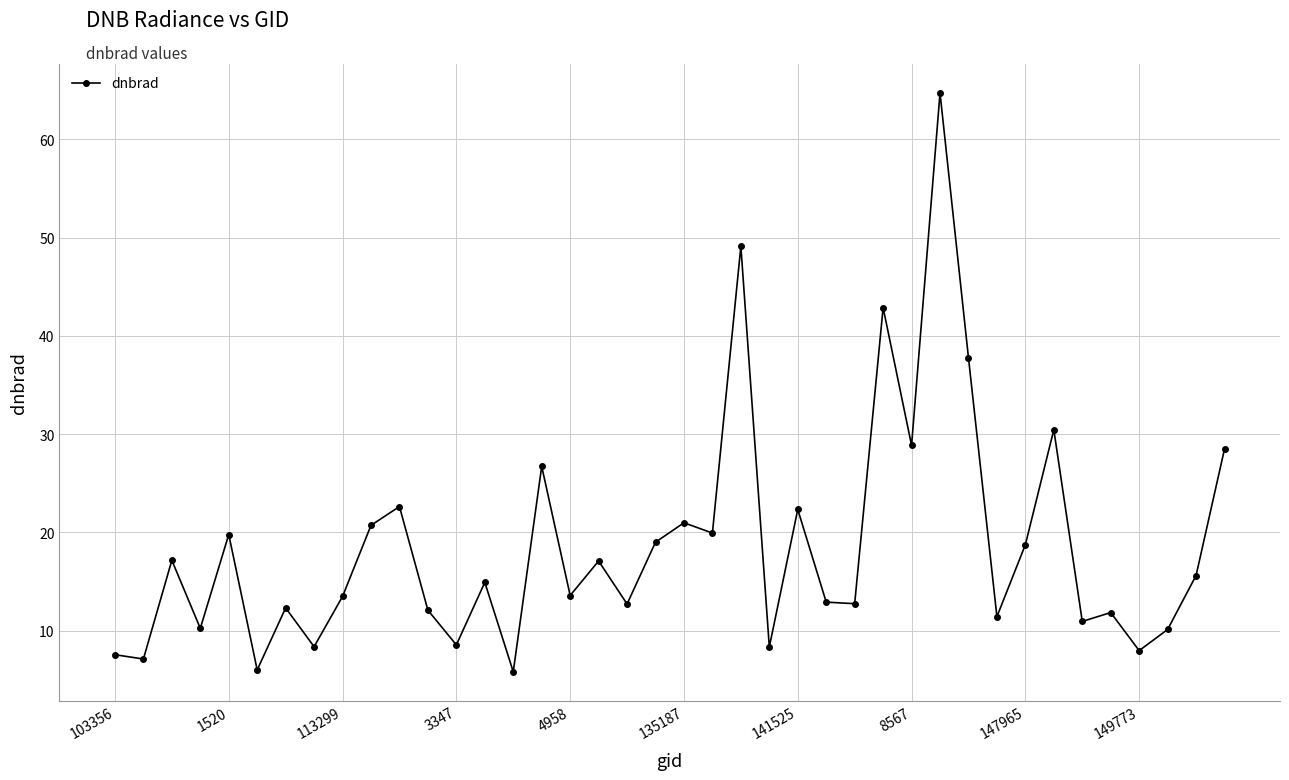

What is the greatest value displayed?

64.7